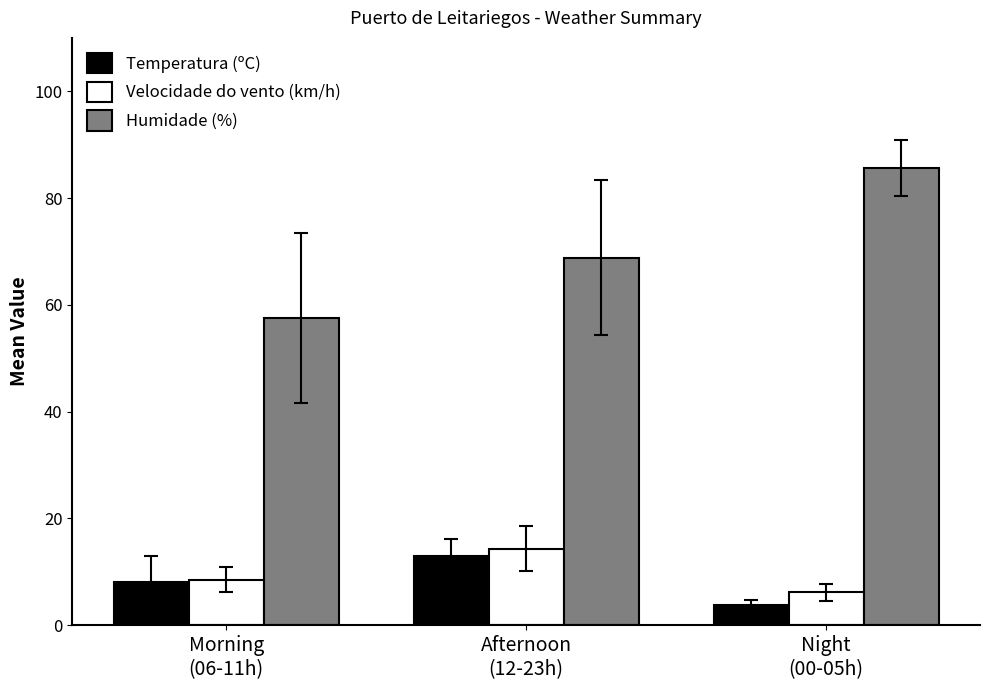

What is the label of the 3rd bar from the right?

Morning
(06-11h)